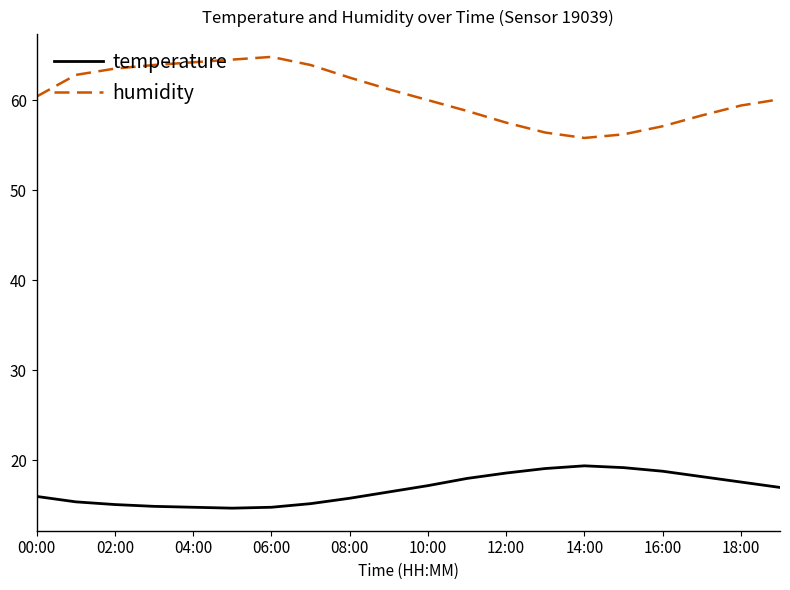

Rank the series by their maximum value, from highest to lowest.

humidity, temperature